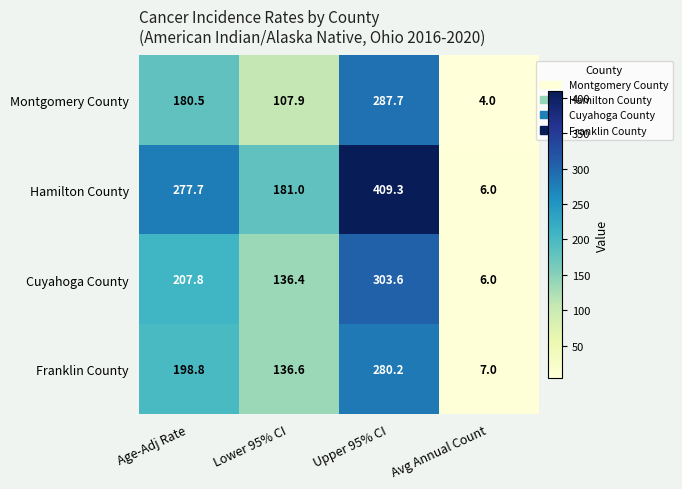

Which label corresponds to the smallest value in the chart?

Avg Annual Count